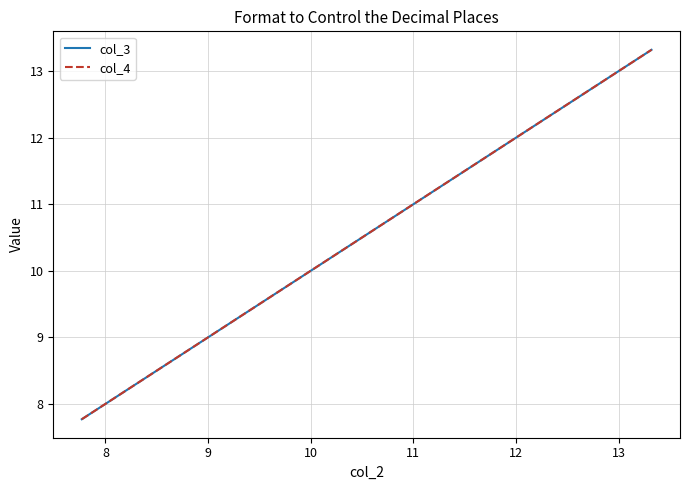

True or false: col_3 and col_4 cross at least once.

False